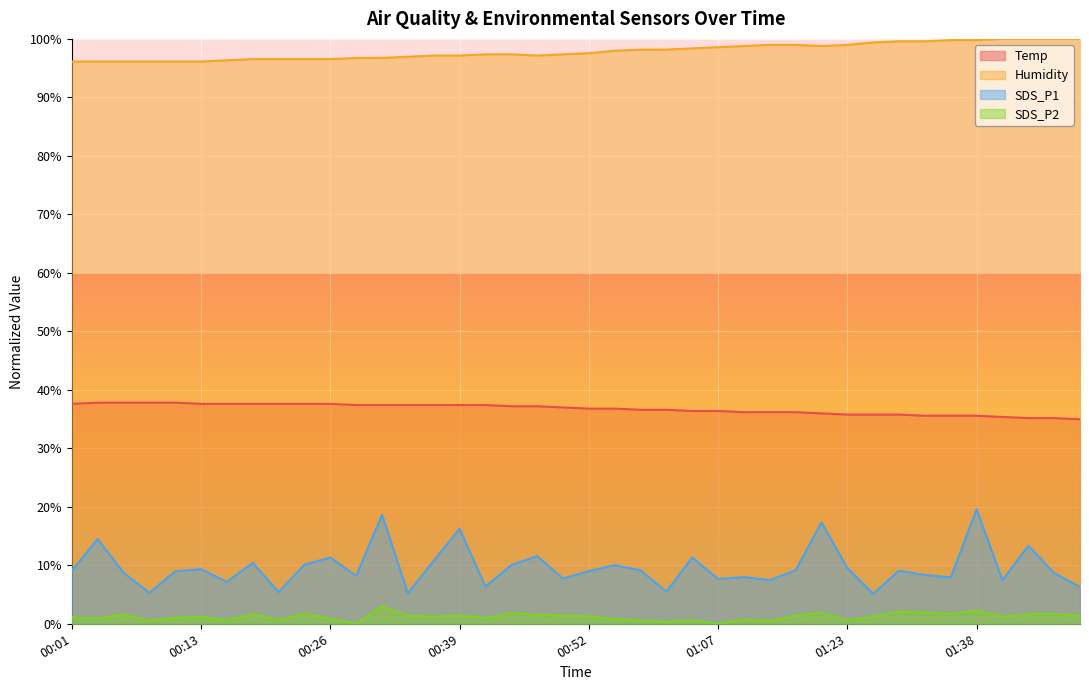

What are all the series names shown in the legend?

Temp, Humidity, SDS_P1, SDS_P2